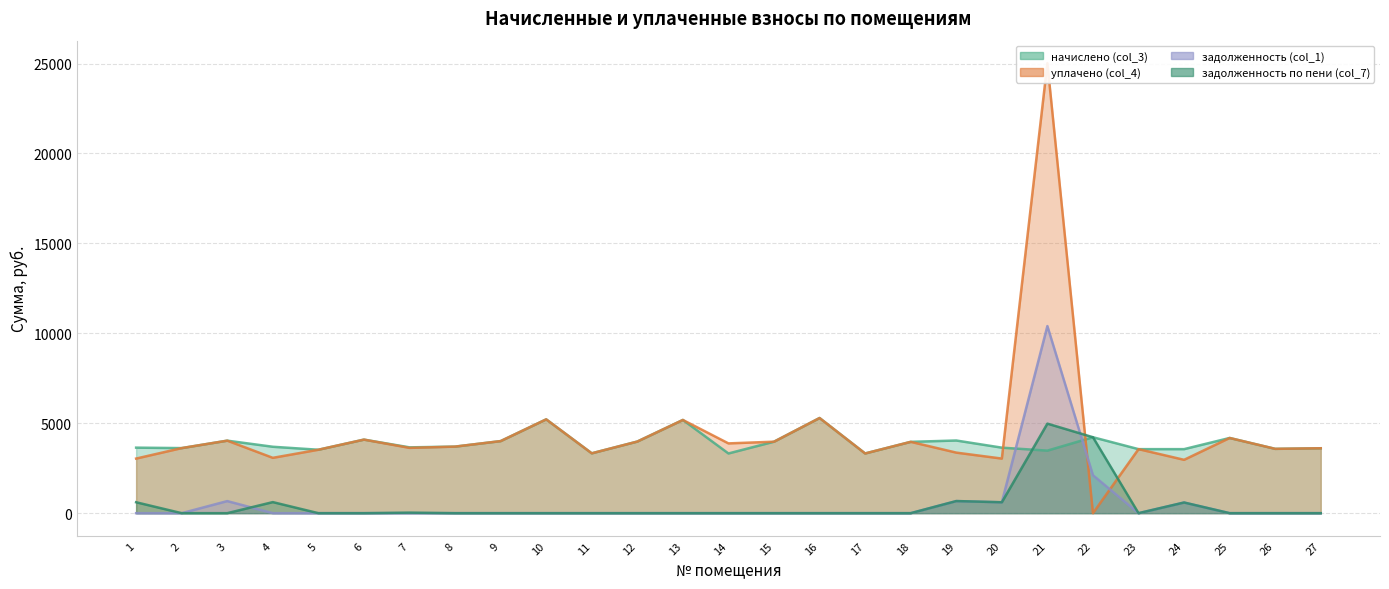

At which category does the chart reach its minimum across all series?

22